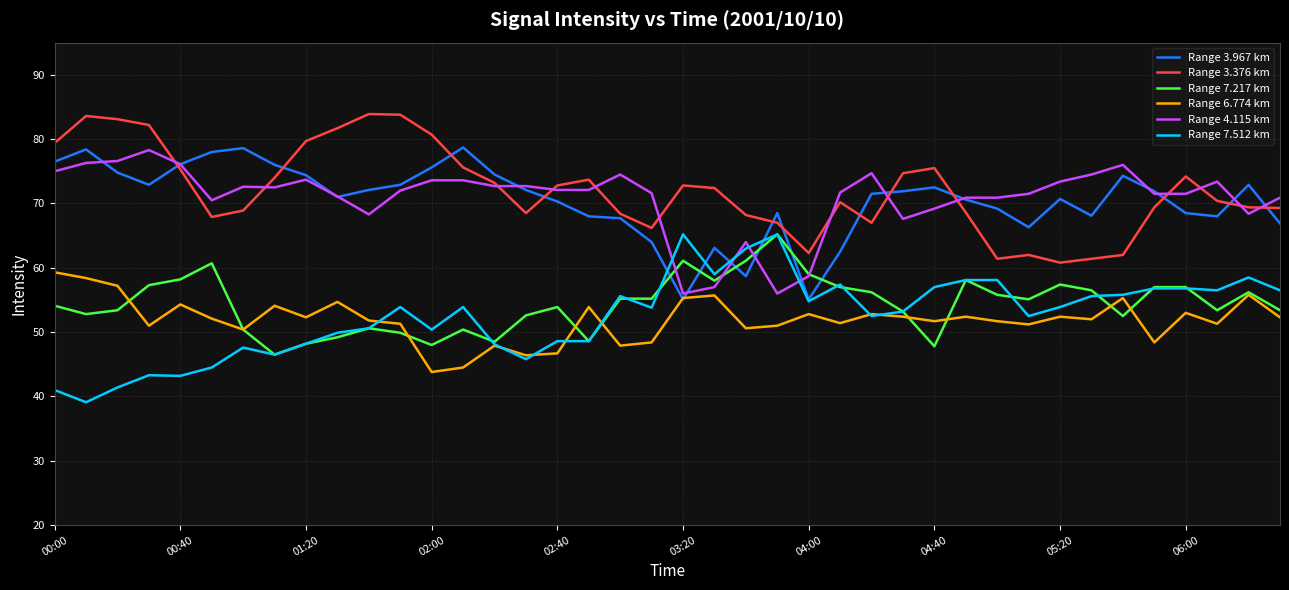

In Range 3.376 km, how many points are higher than both neighbors (excluding endpoints)?

8